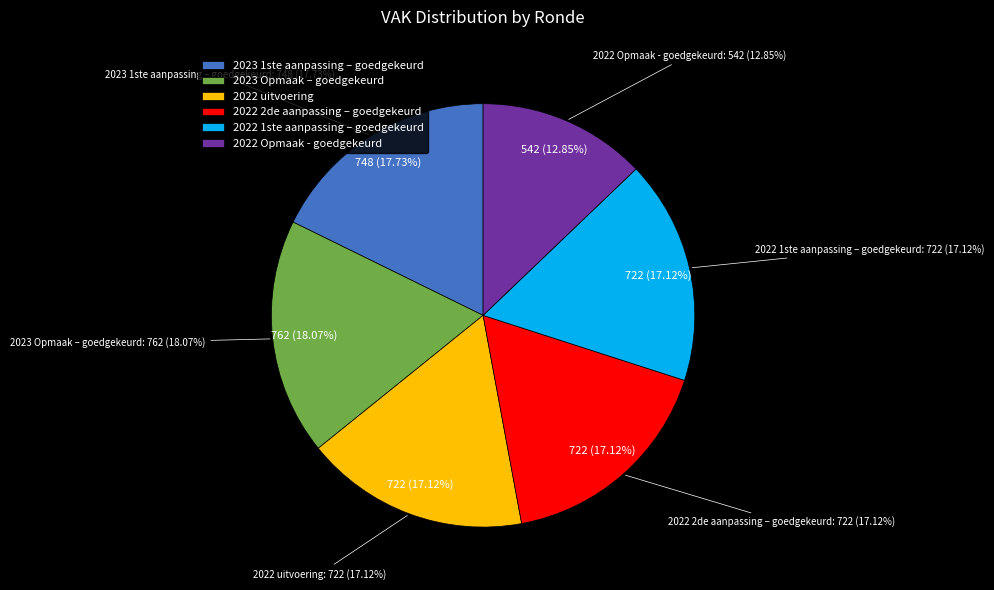

Which slice is the largest?

2023 Opmaak – goedgekeurd